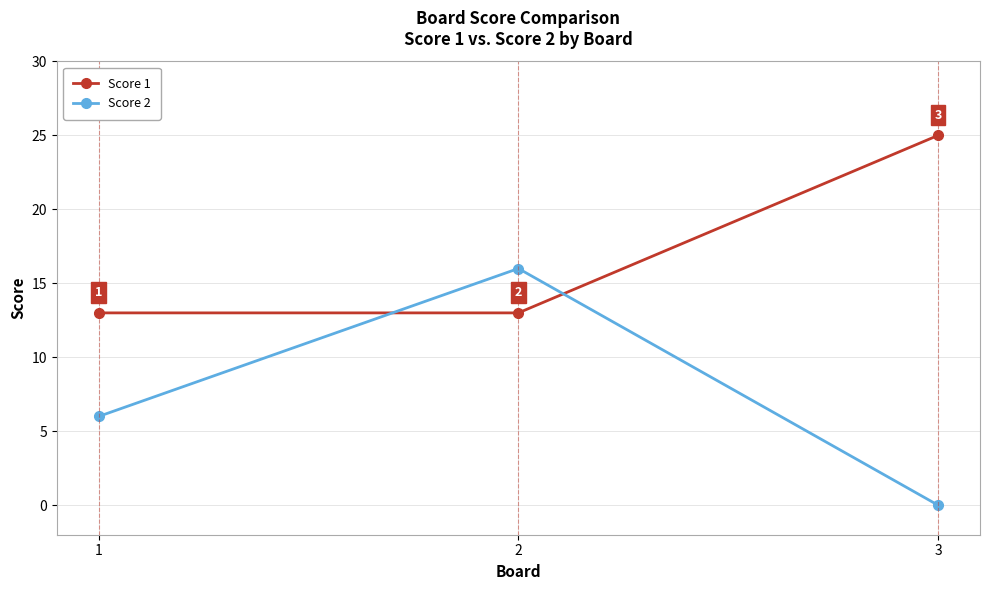

What is the spread (max minus min) of values at 2?

3